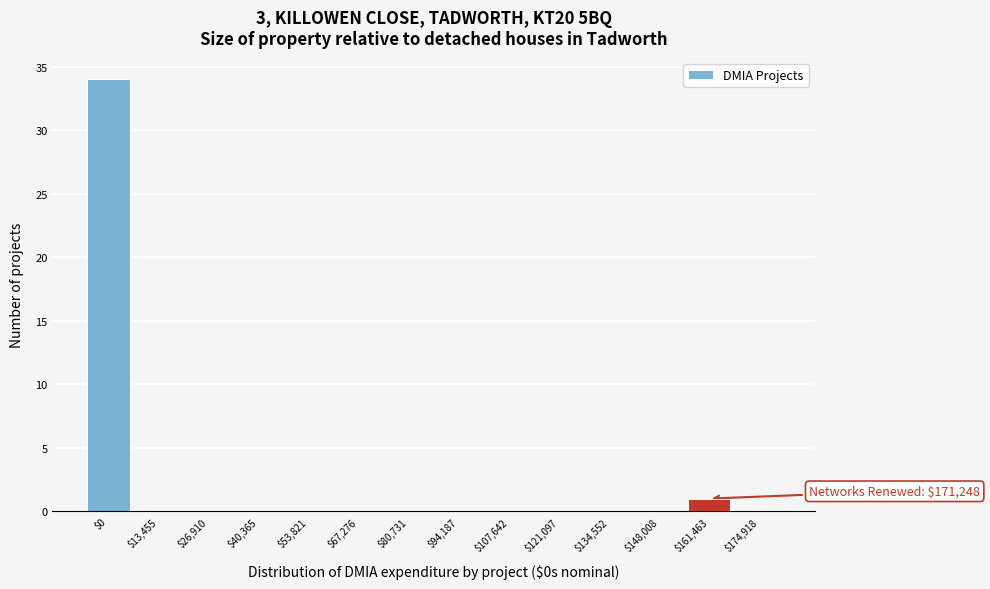

At which category does the chart reach its peak across all series?

$0